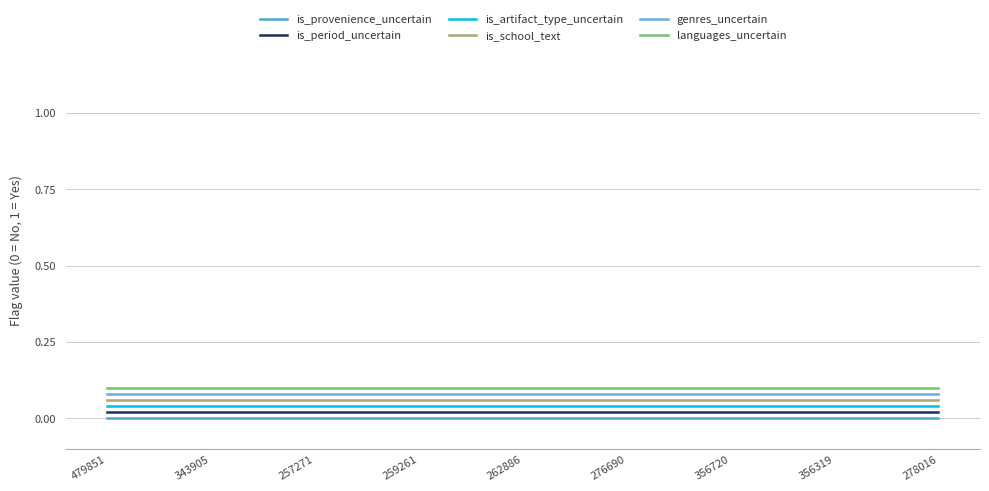

What are all the series names shown in the legend?

is_provenience_uncertain, is_period_uncertain, is_artifact_type_uncertain, is_school_text, genres_uncertain, languages_uncertain